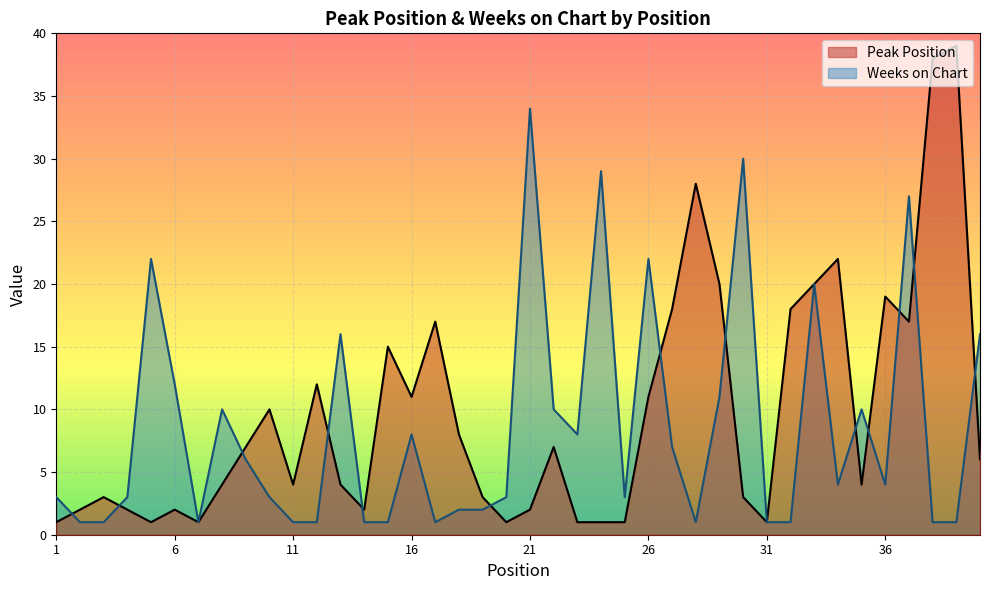

At which category does the chart reach its peak across all series?

39